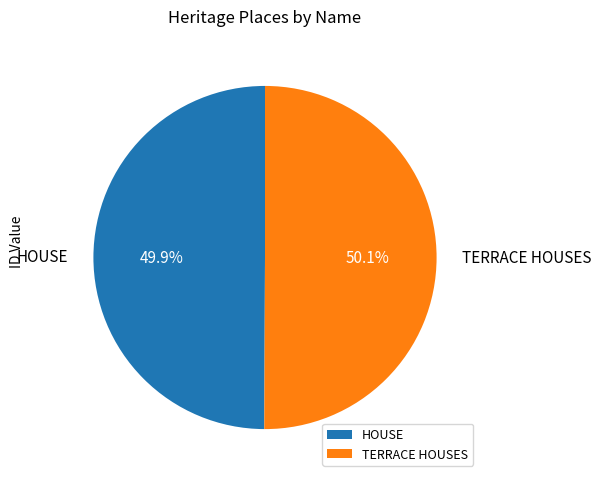

What percentage do TERRACE HOUSES and HOUSE together represent?

100.0%